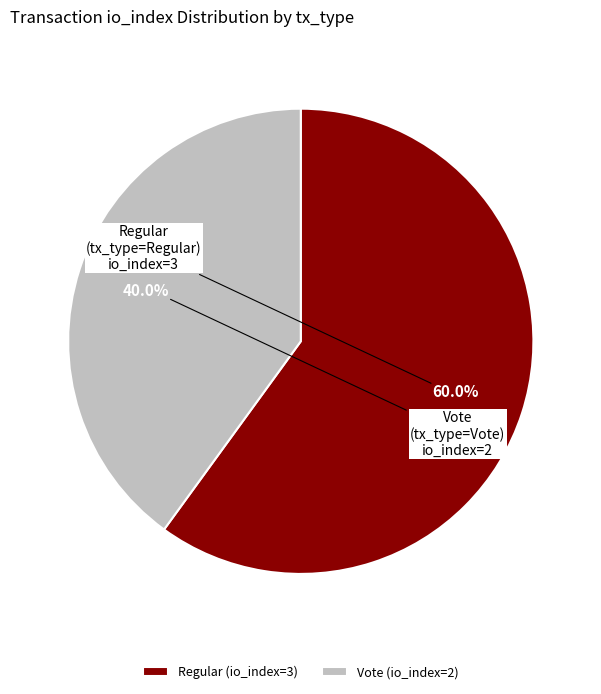

Which category has the biggest portion of the pie?

Regular (io_index=3)